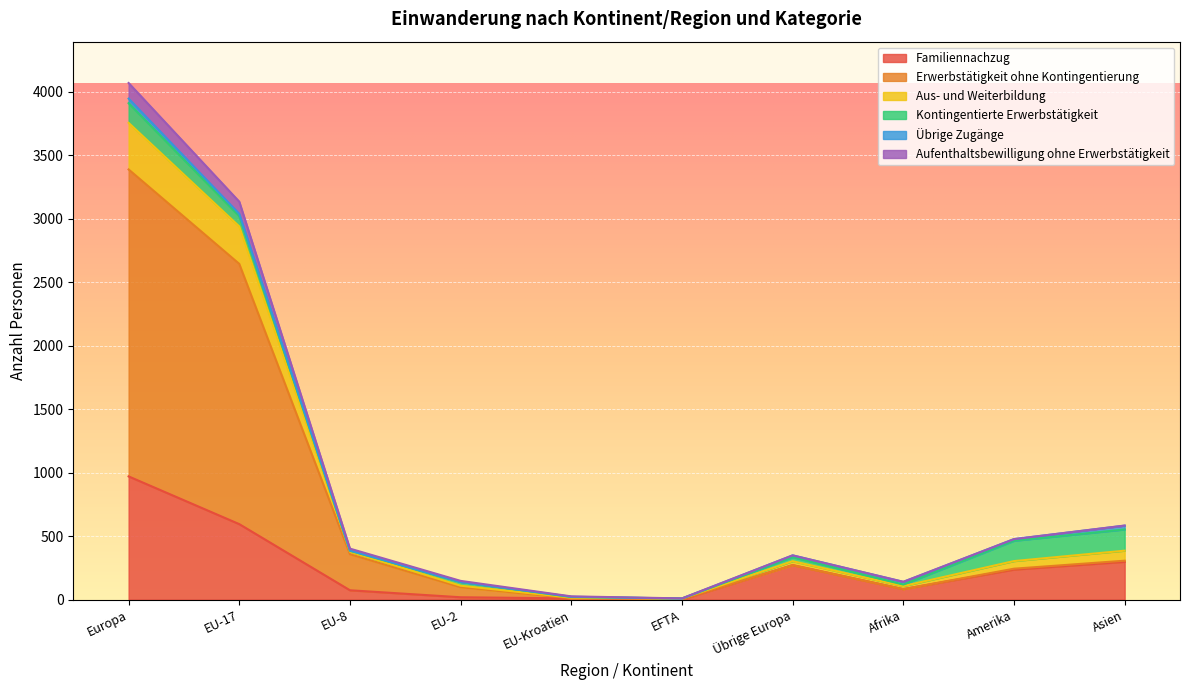

Read the Aus- und Weiterbildung value at EFTA, to the nearest 10.

10